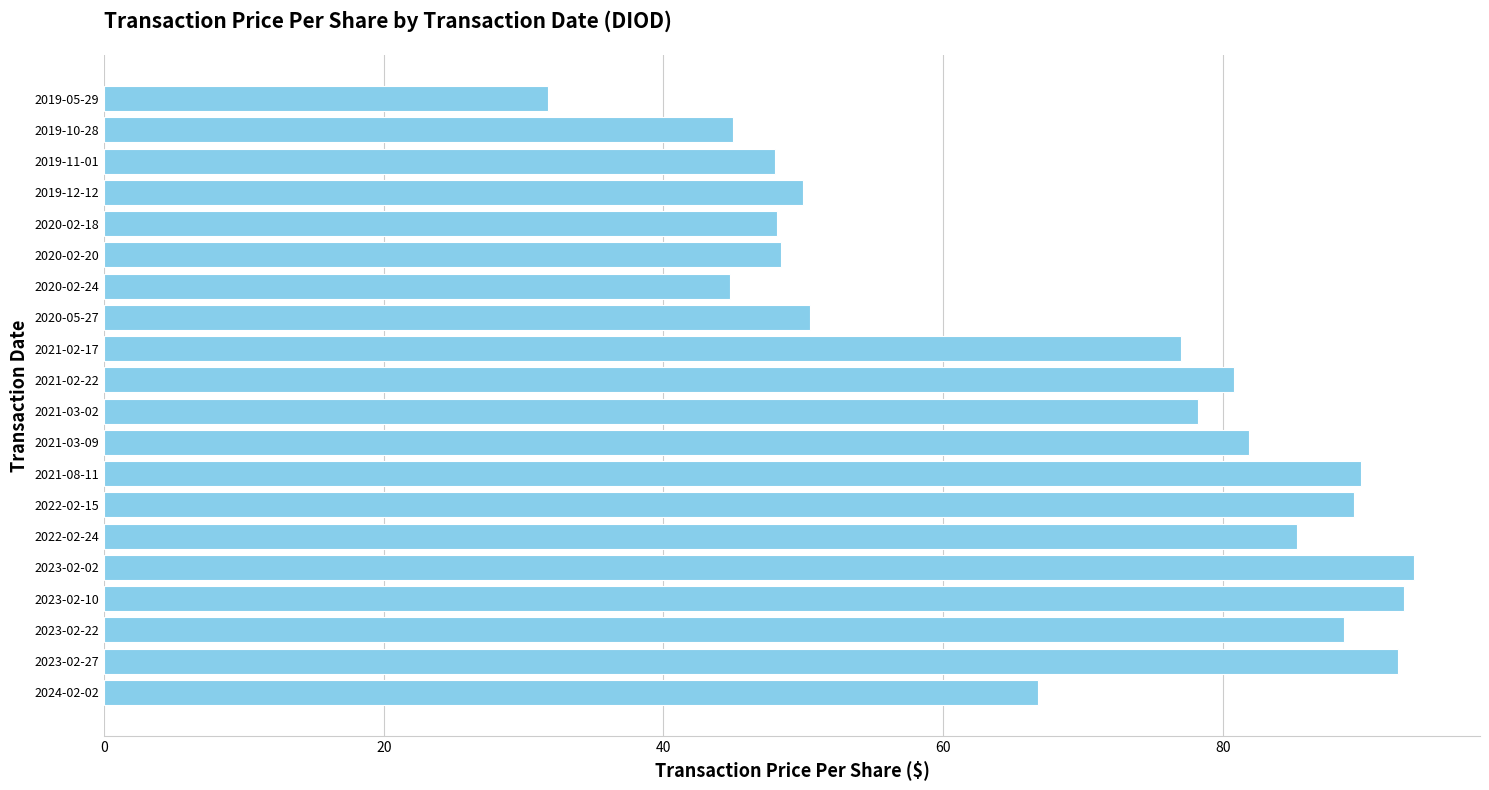

What is the difference between the maximum and minimum values?

62.0